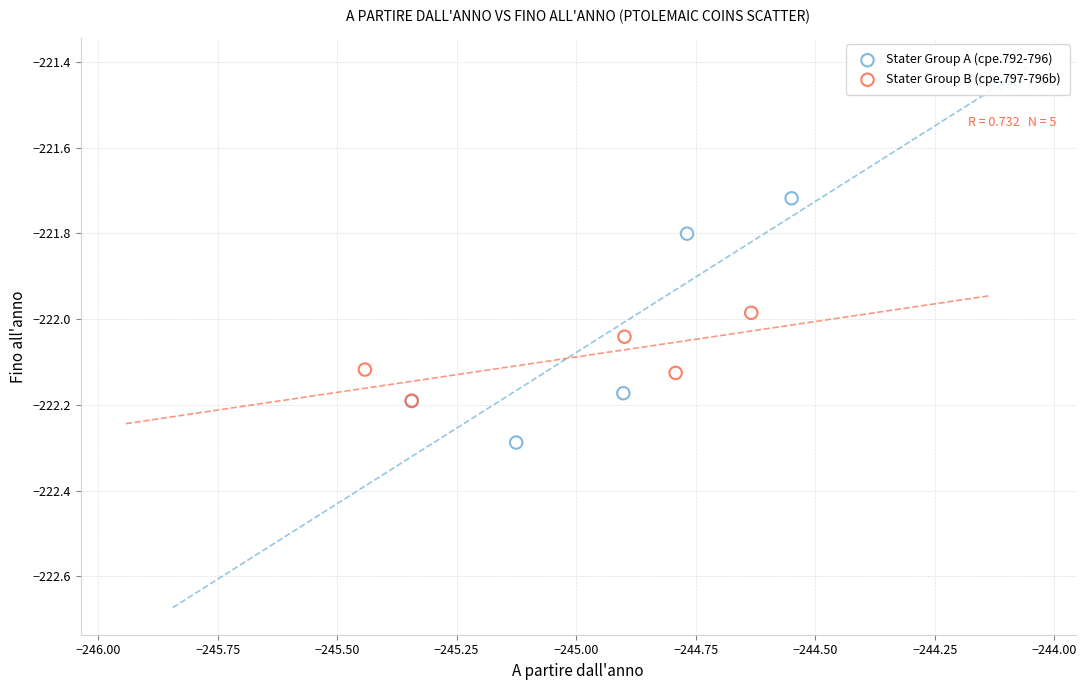

Which series has the widest spread of Y values?

Stater Group A (cpe.792-796)